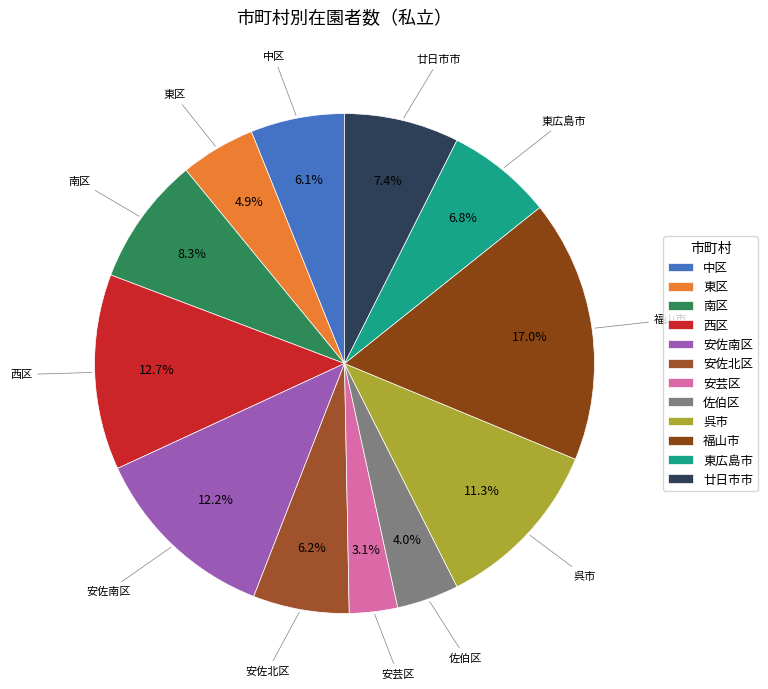

How many slices are in this pie chart?

12